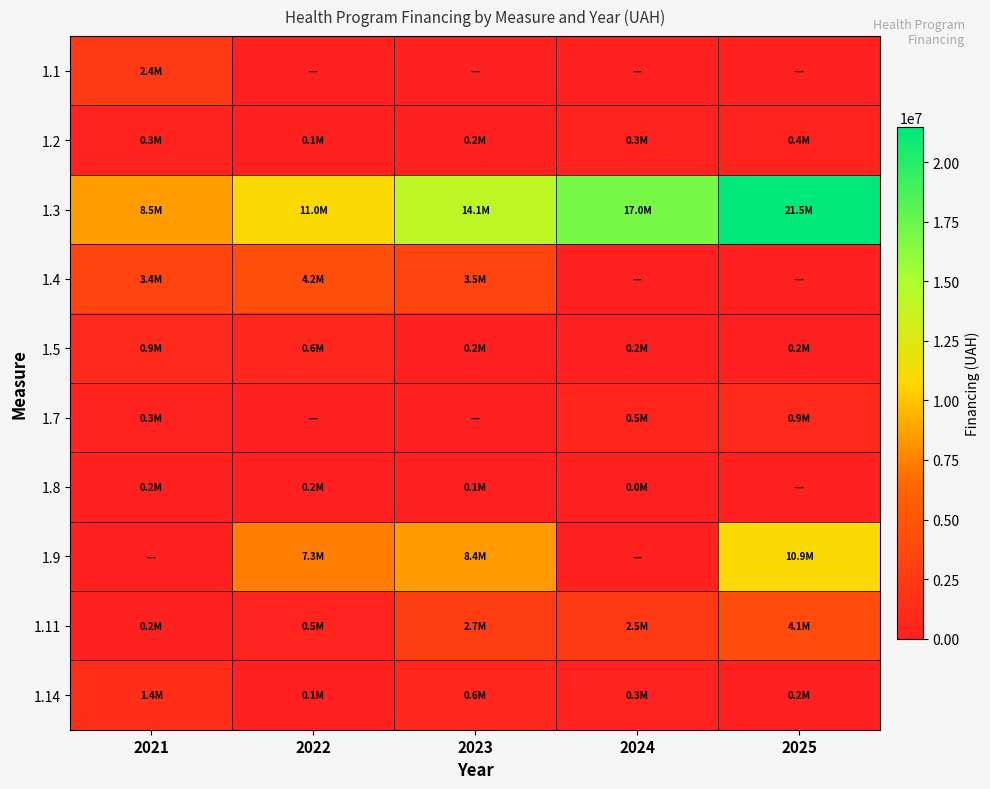

At which category is the sum across all series the highest?

2025